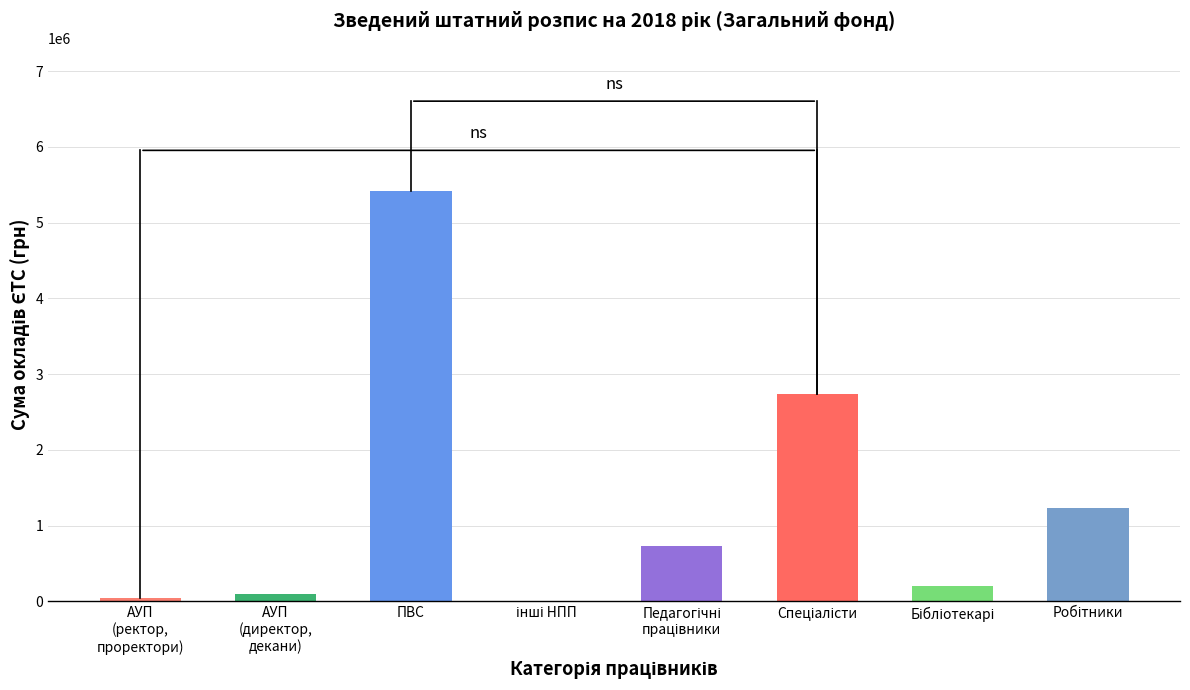

What is the greatest value displayed?

5411923.0